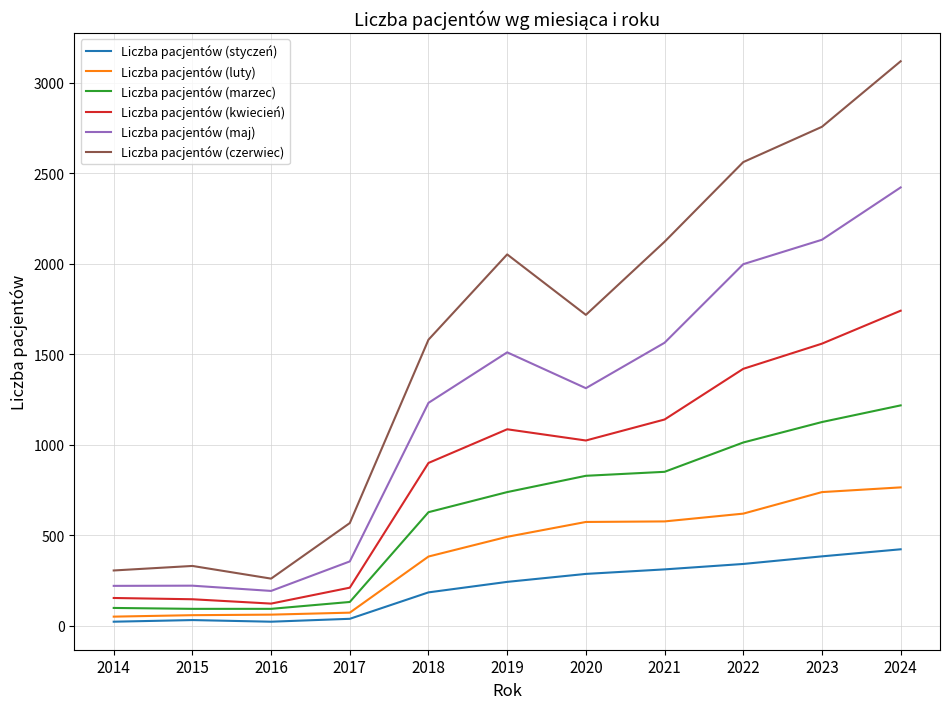

Which label corresponds to the largest value in the chart?

2024